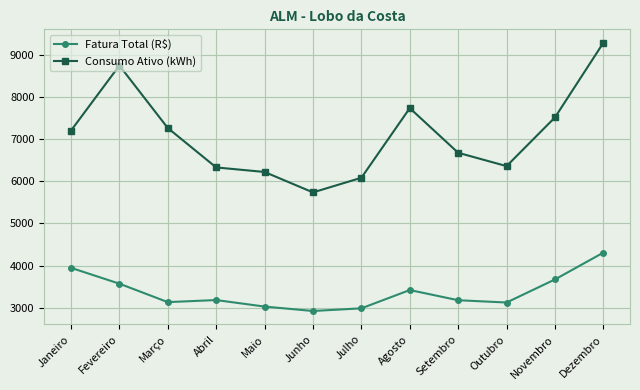

What is the difference between the maximum and minimum values in the Consumo Ativo (kWh) series?

3548.0